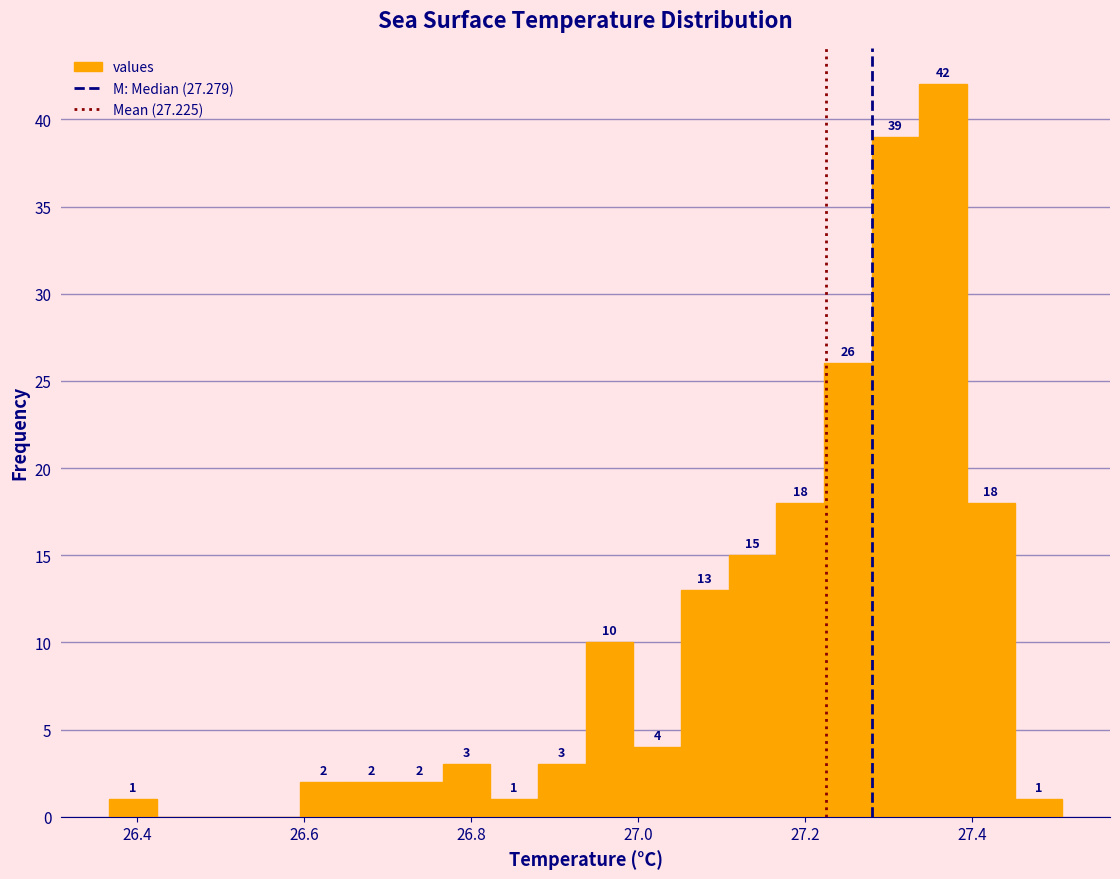

Around what value on the x-axis is the tallest bar? Give the approximate position of its centre, as read against the axis.

27.36